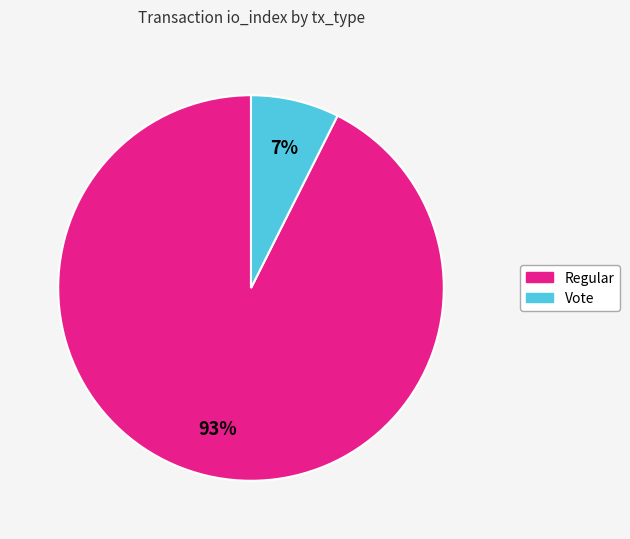

Is it true that Vote is 7% of the pie?

True